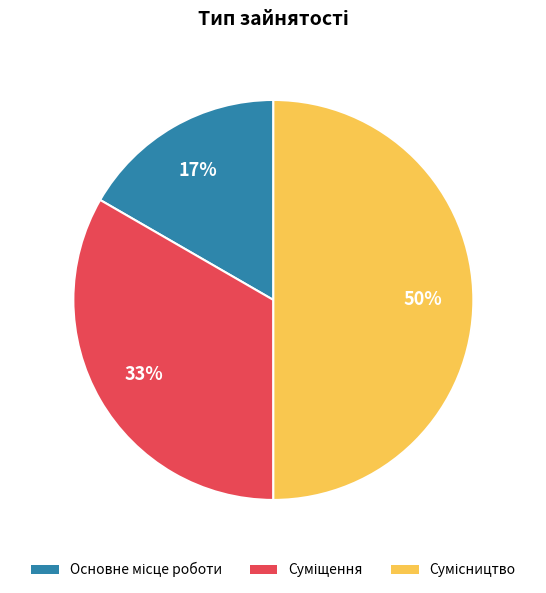

To the nearest percent, what is the average slice percentage?

33%